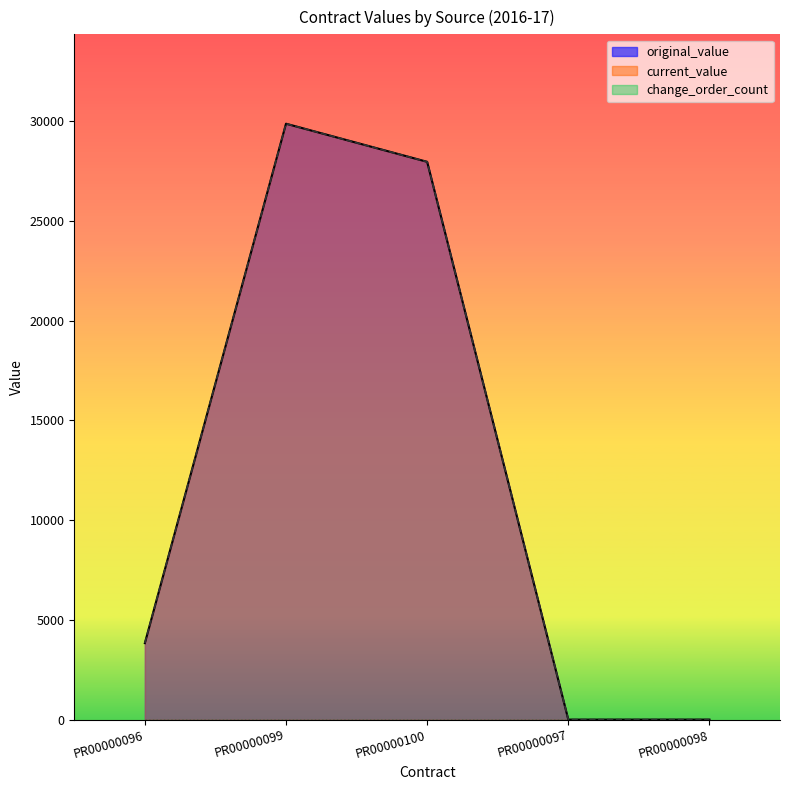

At which category is the sum across all series the highest?

PR00000099